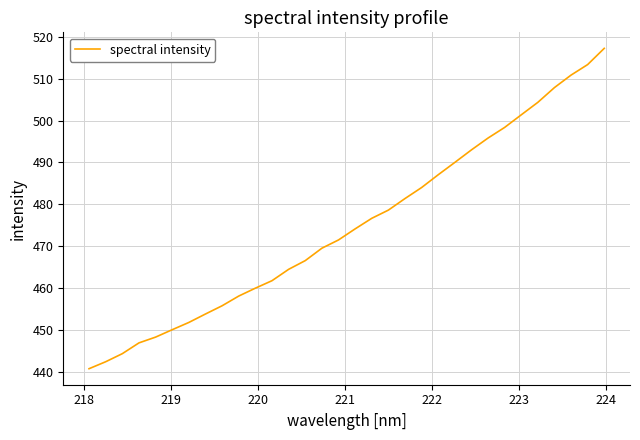

What is the difference between the maximum and minimum values?

76.6